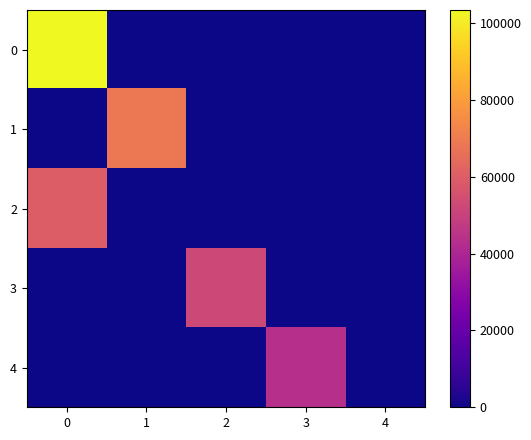

What is the greatest value displayed?

103428